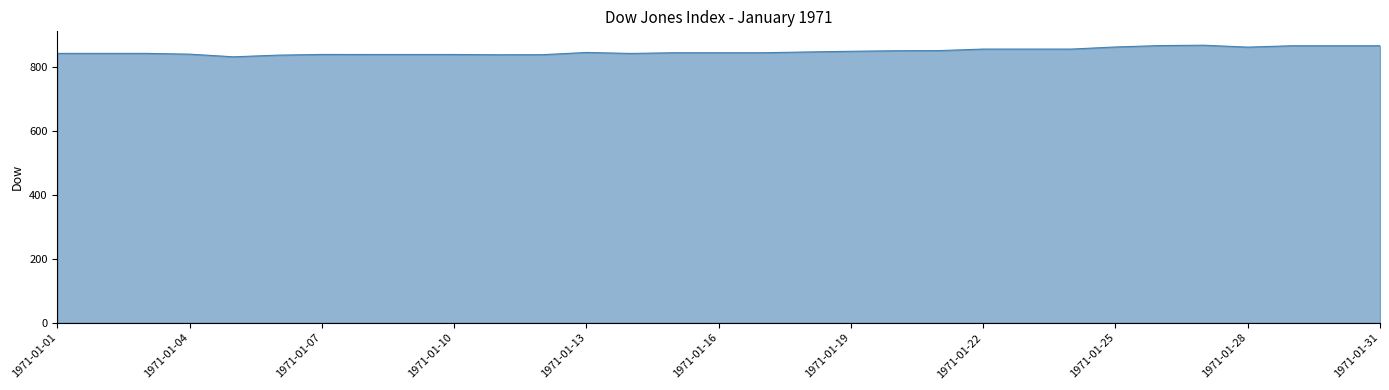

What is the greatest value displayed?

866.8